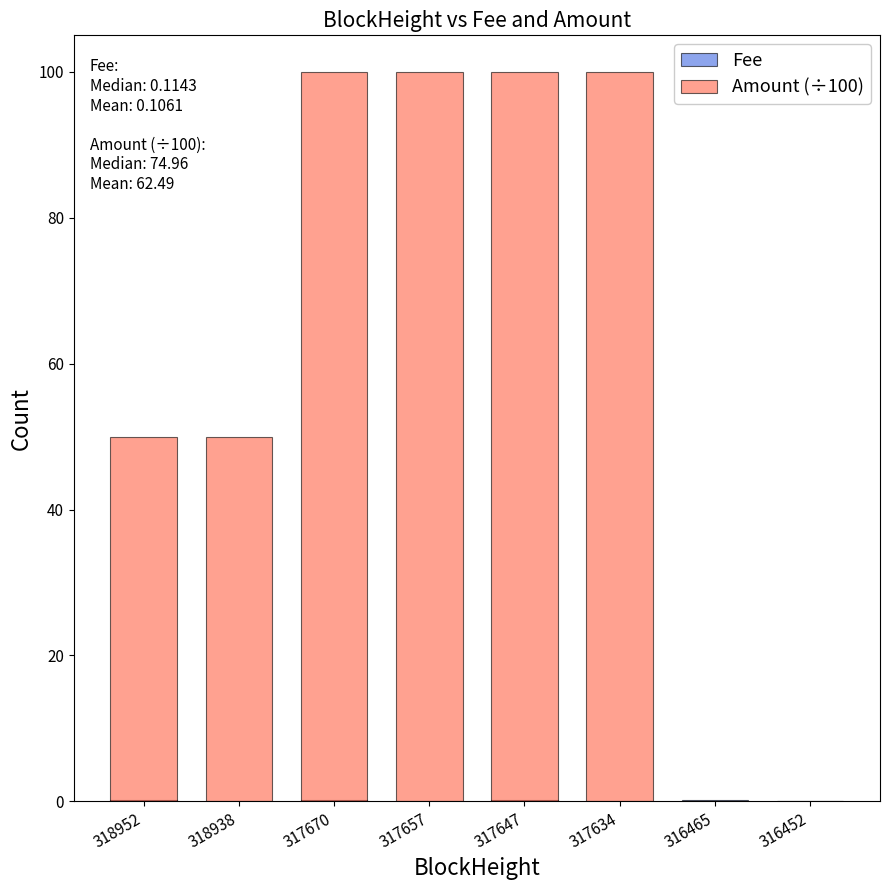

List the series in order of their peak value, lowest first.

Fee, Amount (÷100)